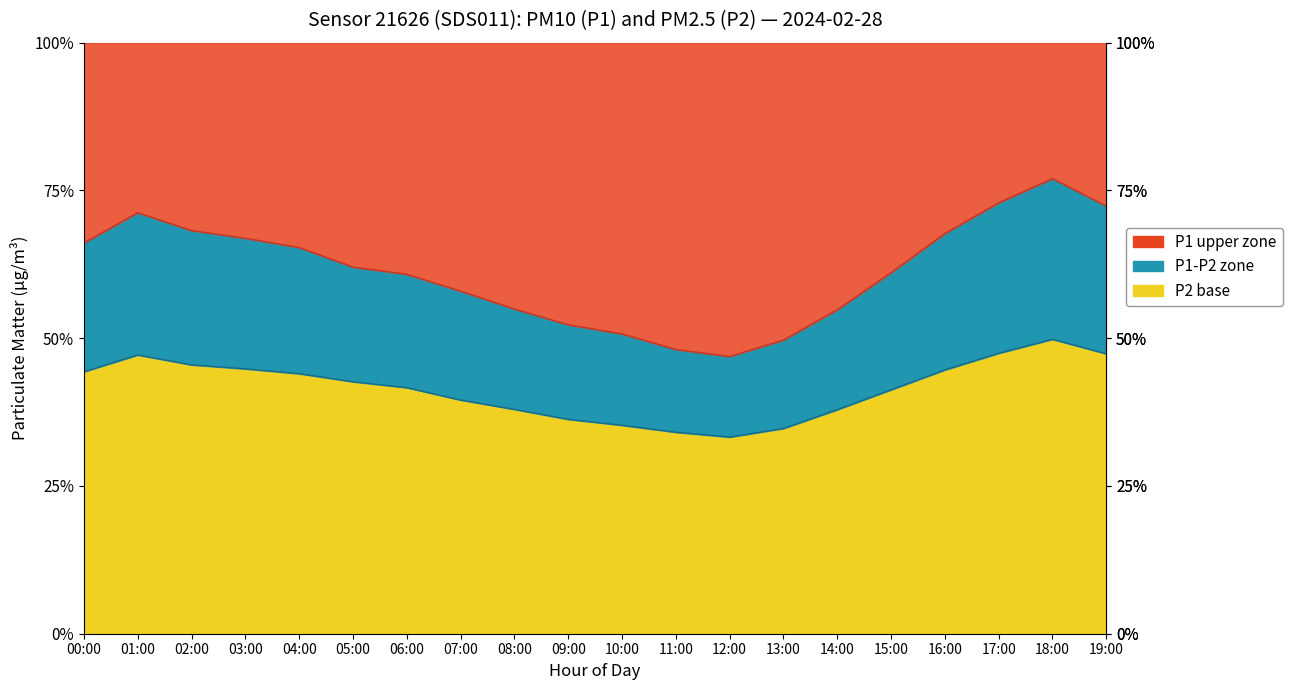

Which series changed the most between 09:00 and 14:00?

P1